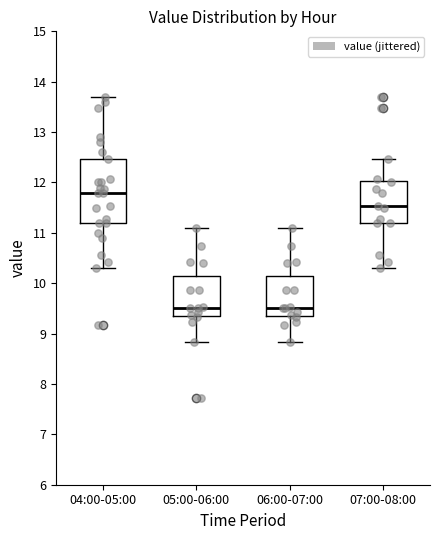

Reading left to right, transcribe this box plot: for each box, give where its median line is, the range the box spans, and where its two whiskers end, as read against the y-axis. The values are not printed on the chart, so give them approximately, as read against the axis.

04:00-05:00: median 11.8, box 11.2 to 12.5, whiskers 10.3 to 13.7
05:00-06:00: median 9.5, box 9.4 to 10.1, whiskers 8.8 to 11.1
06:00-07:00: median 9.5, box 9.4 to 10.1, whiskers 8.8 to 11.1
07:00-08:00: median 11.5, box 11.2 to 12.0, whiskers 10.3 to 12.5